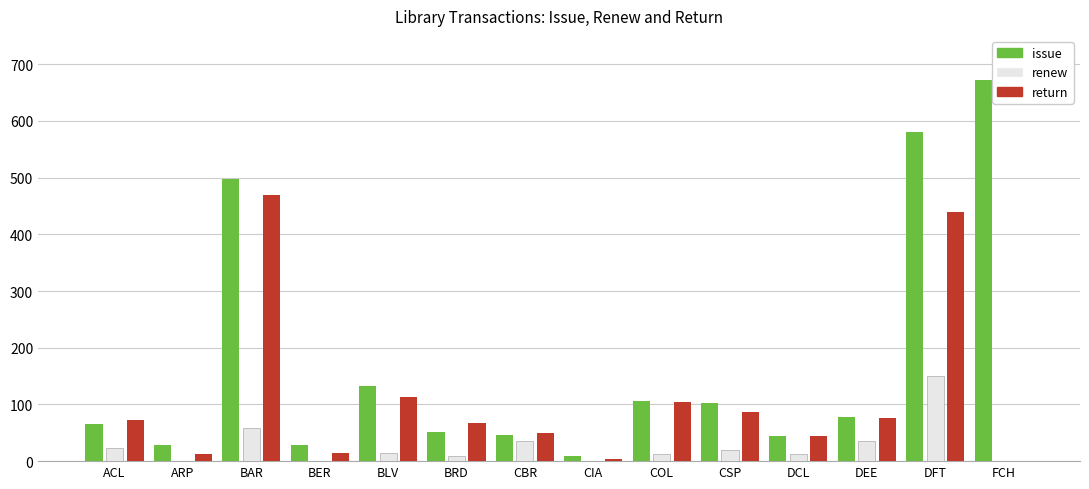

What is the approximate value of renew at BAR, to the nearest 5?

60